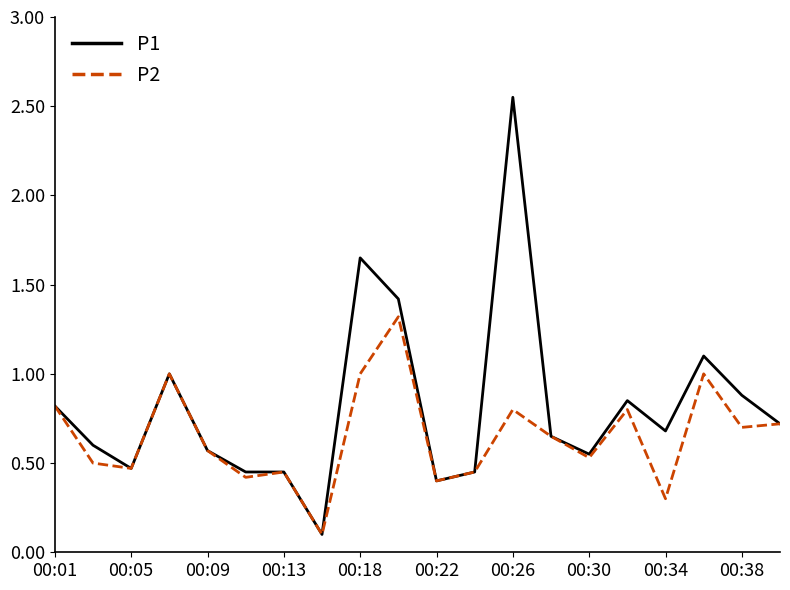

List the series in order of their peak value, highest first.

P1, P2